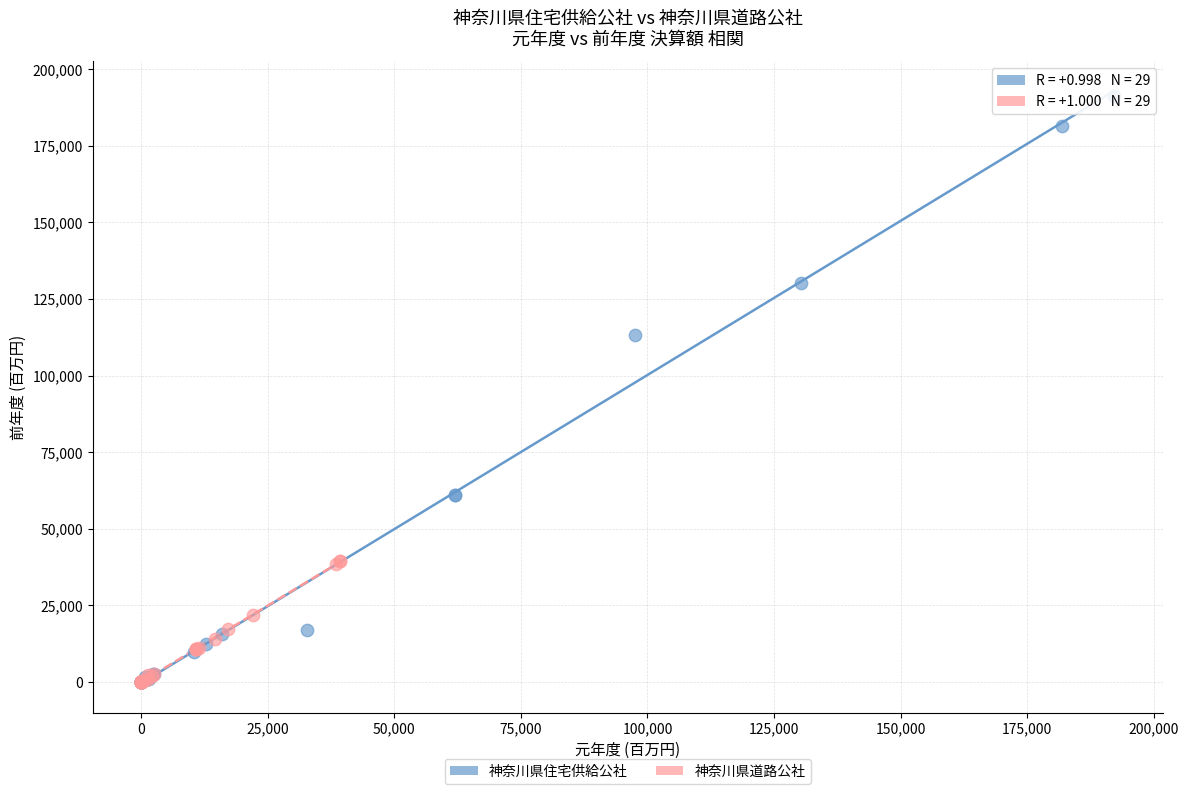

What are all the series names shown in the legend?

神奈川県住宅供給公社, 神奈川県道路公社